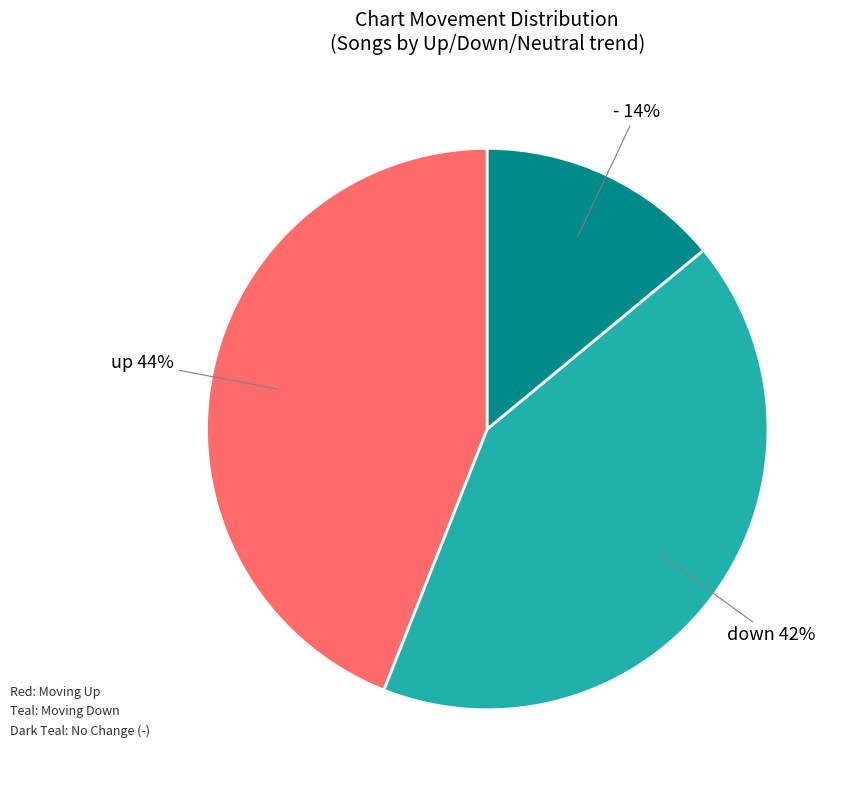

Approximately how many times larger is the value at - compared to down?

0.3